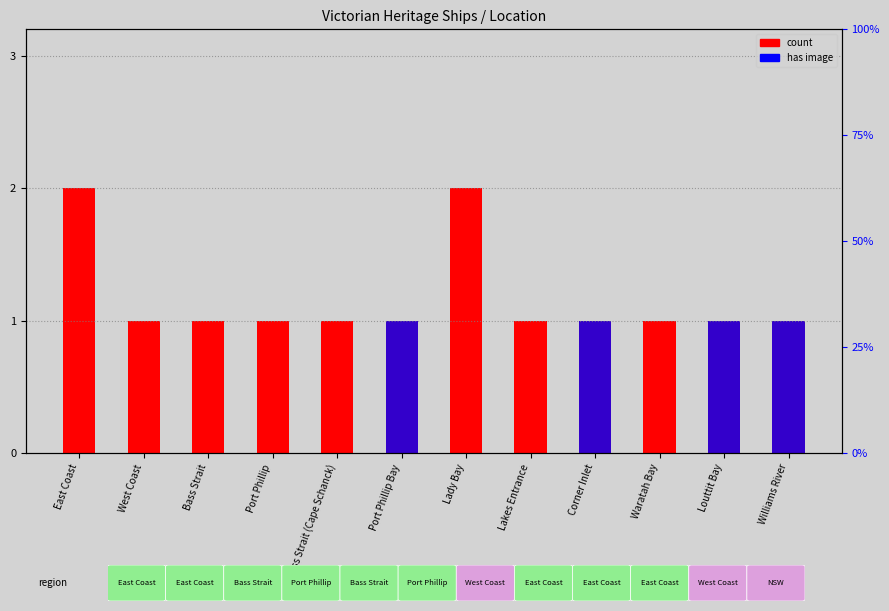

What is the sum of the count values at Port Phillip and Williams River?

2